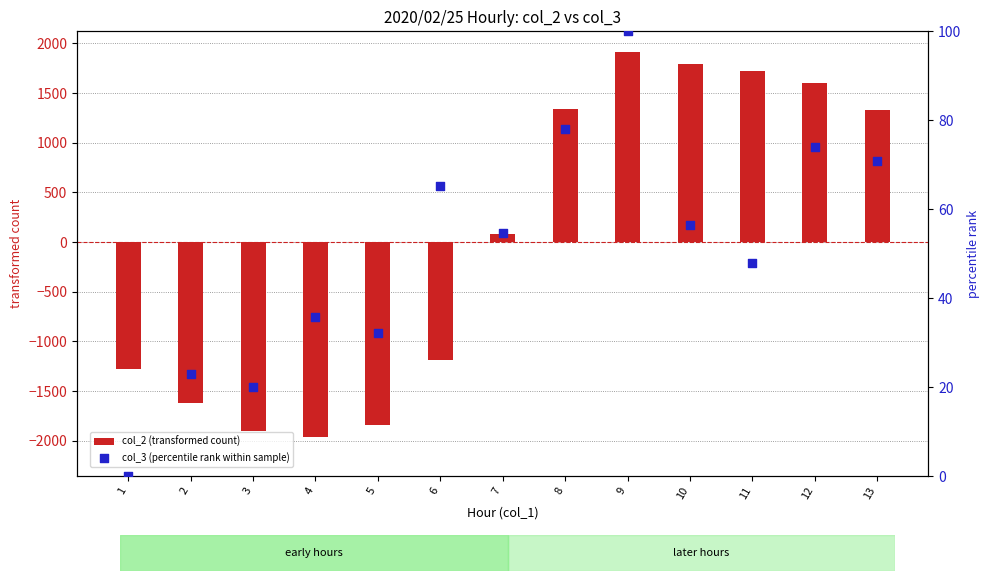

Which series has the largest total across all categories?

col_3 (percentile rank within sample)